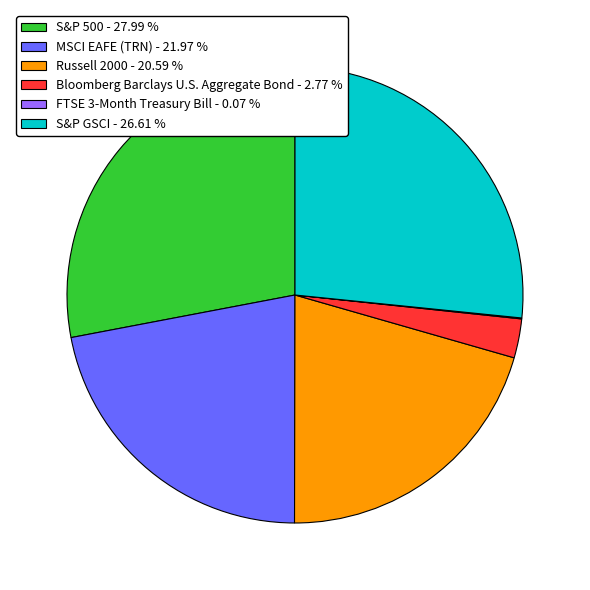

Which has a higher value, S&P GSCI - 26.61 % or Russell 2000 - 20.59 %?

S&P GSCI - 26.61 %